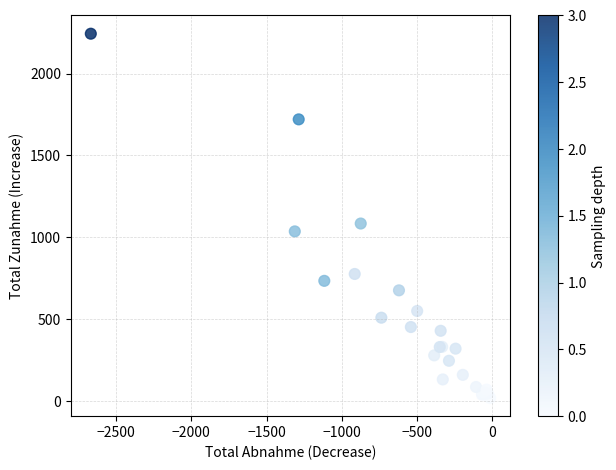

What Y value in the scatter plot is closest to 1131?

1084